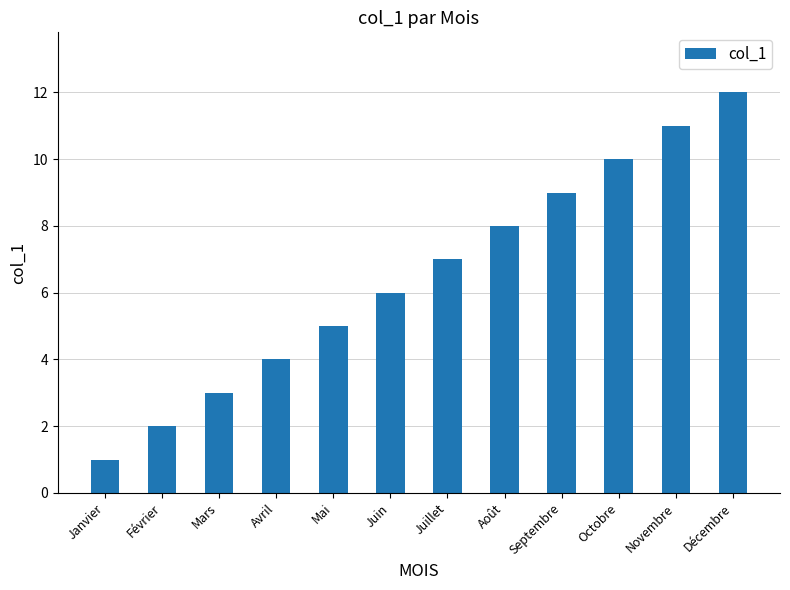

The value at Mai is 2. True or false?

False